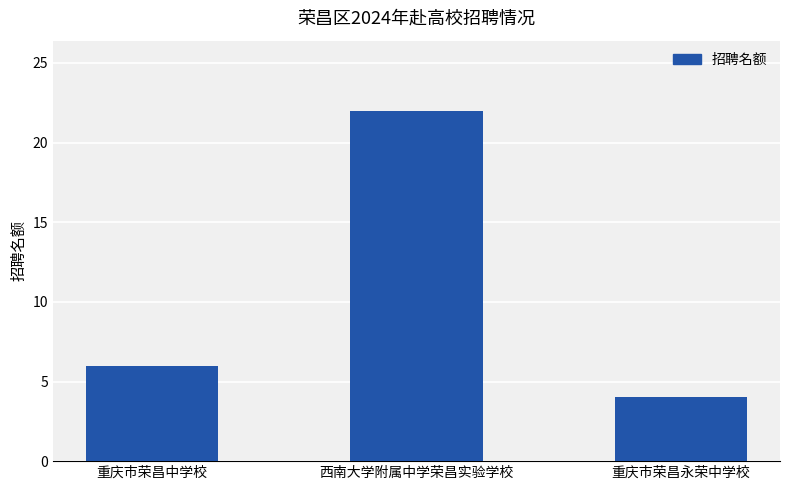

Is it true that the value at 西南大学附属中学荣昌实验学校 is 22?

True